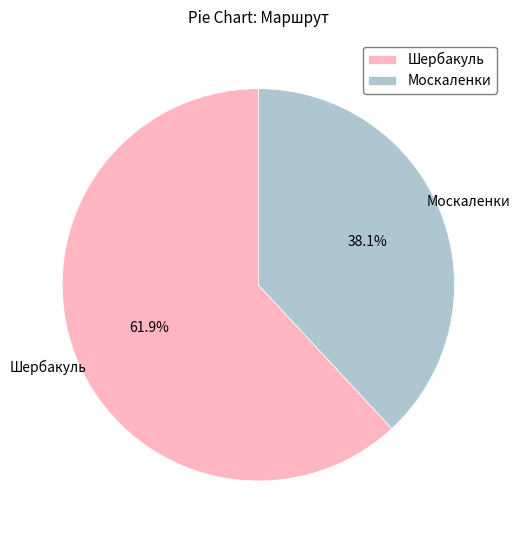

What percentage do Москаленки and Шербакуль together represent?

100.0%